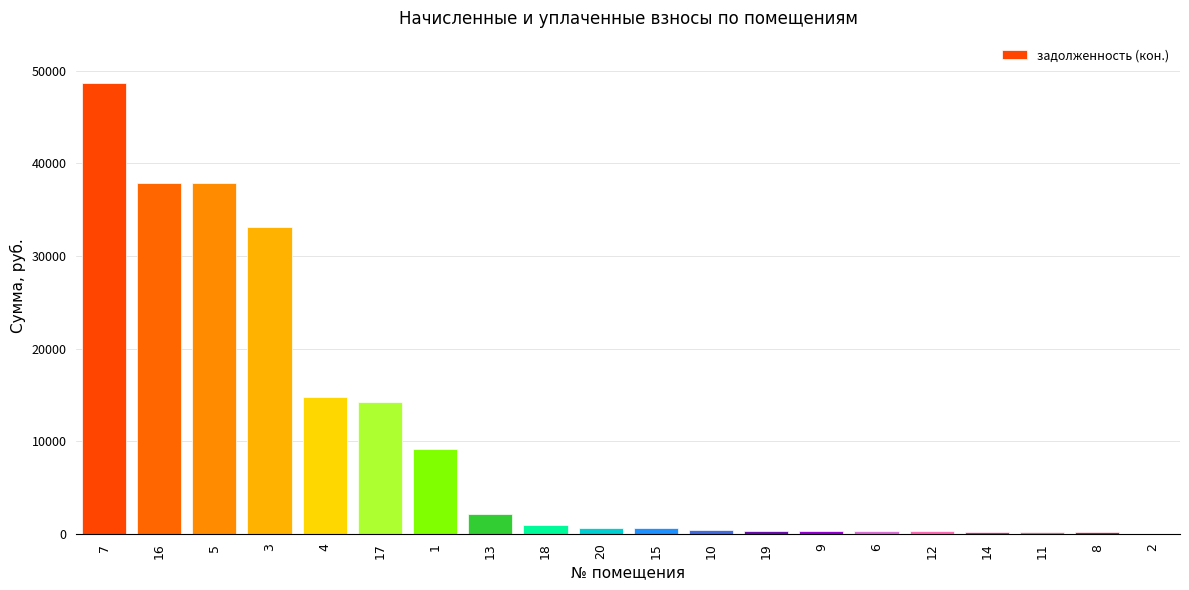

What is the maximum value shown in the chart?

48691.4